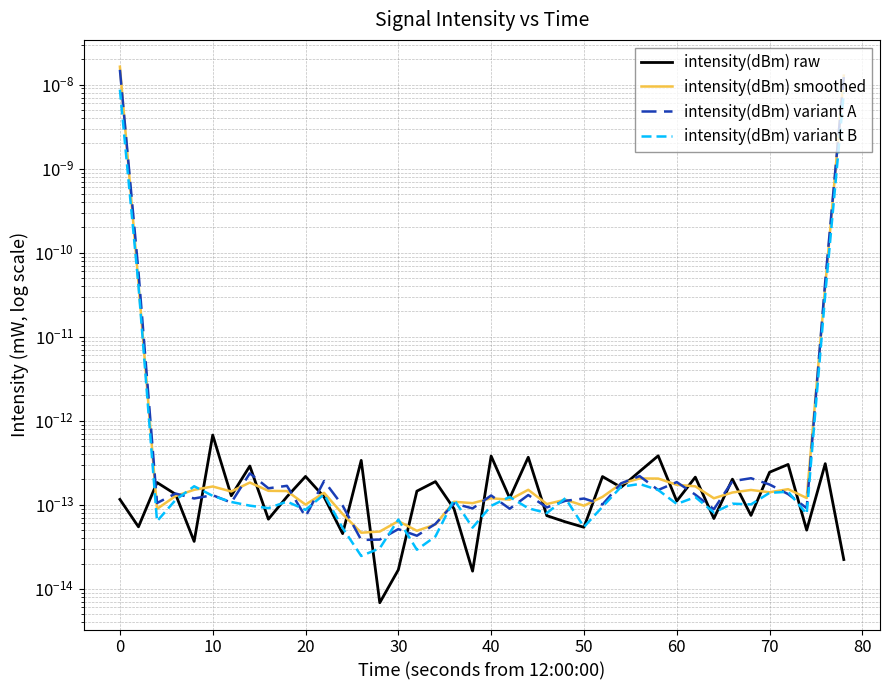

At how many categories does at least one series exceed 0?

40